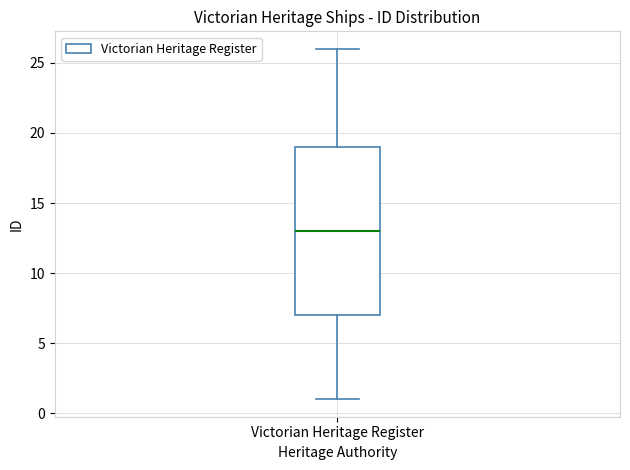

Transcribe this box plot: give where the median line is, the range the box spans, and where the two whiskers end, as read against the y-axis. The values are not printed on the chart, so give them approximately, as read against the axis.

median 13, box 7 to 19, whiskers 1 to 26